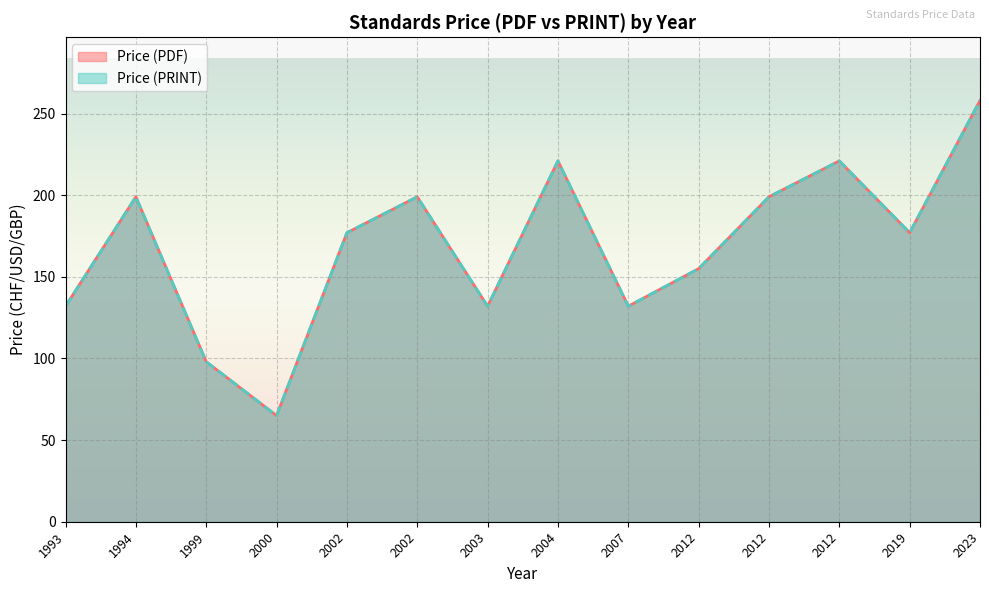

Which series changed the most between 2000 and 2012?

Price (PDF)